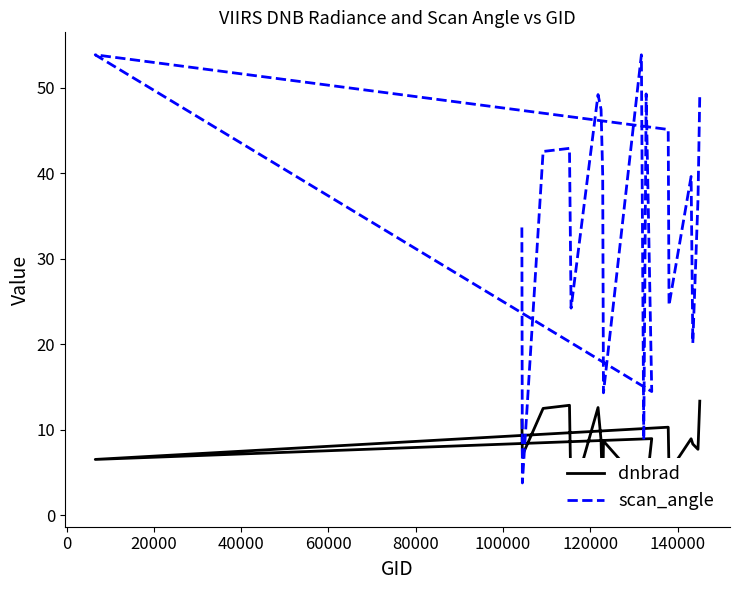

What is the difference between the maximum and minimum values in the scan_angle series?

50.1